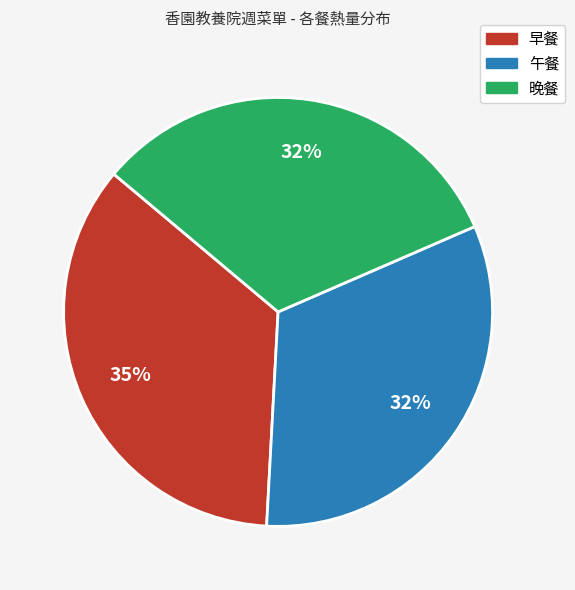

Approximately how many times larger is the value at 午餐 compared to 早餐?

0.9